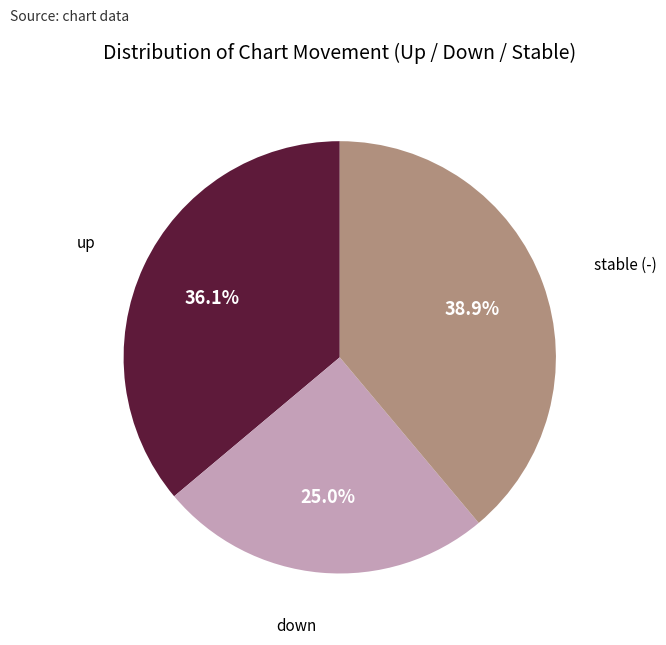

Do down and up together represent more than half of the pie?

Yes